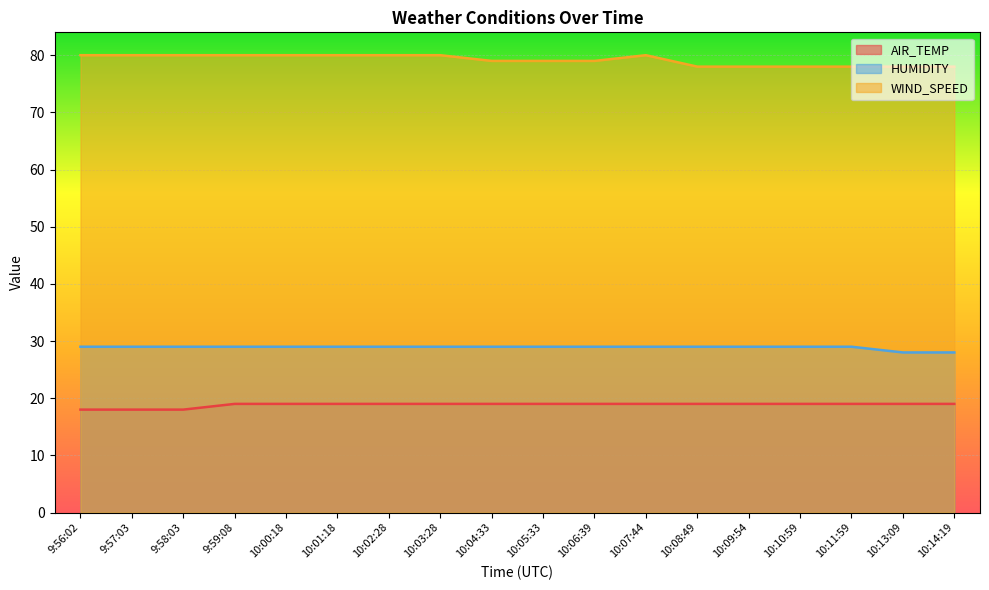

Reading left to right, what are all the values shown in this chart?

AIR_TEMP: 18	18	18	19	19	19	19	19	19	19	19	19	19	19	19	19	19	19
HUMIDITY: 29	29	29	29	29	29	29	29	29	29	29	29	29	29	29	29	28	28
WIND_SPEED: 80	80	80	80	80	80	80	80	79	79	79	80	78	78	78	78	78	78